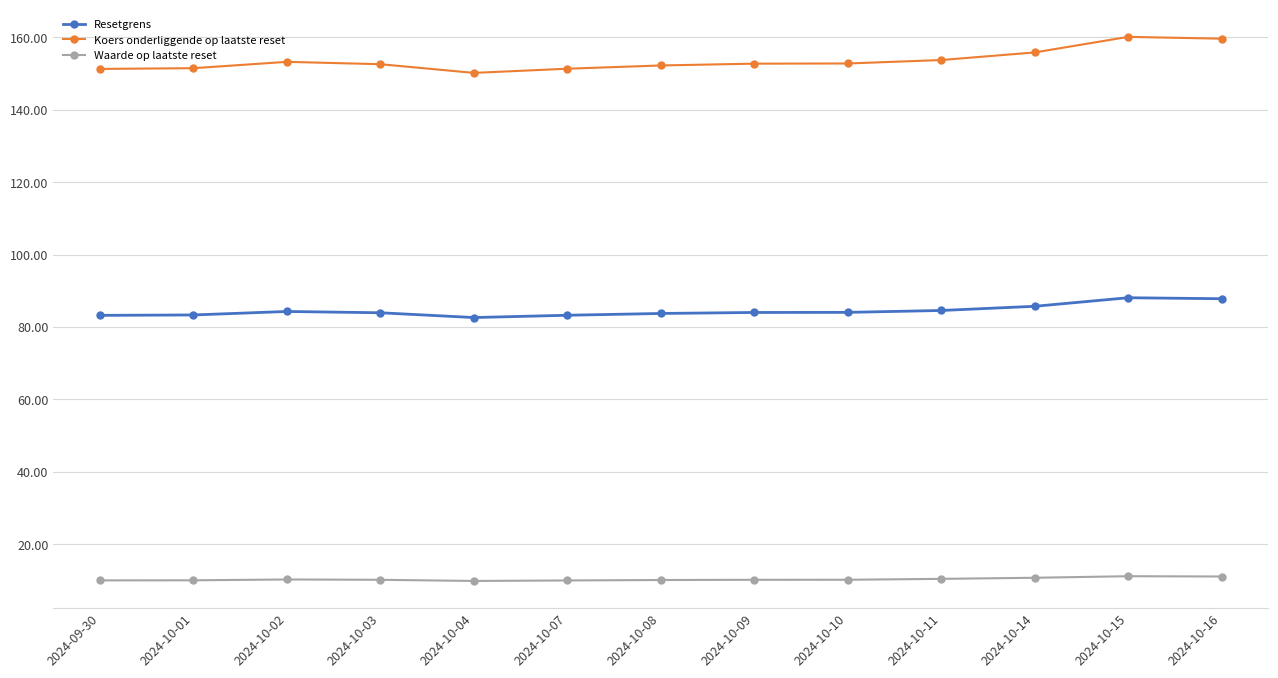

True or false: Waarde op laatste reset and Koers onderliggende op laatste reset intersect in this chart.

False